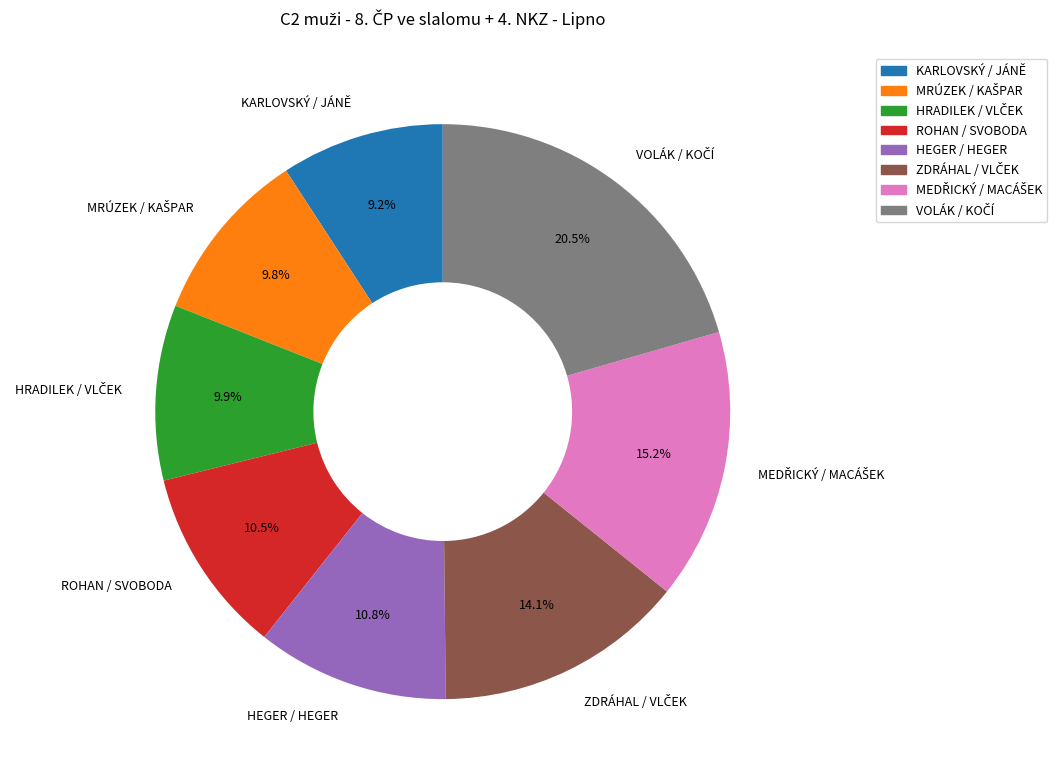

Does any single category account for the majority?

No